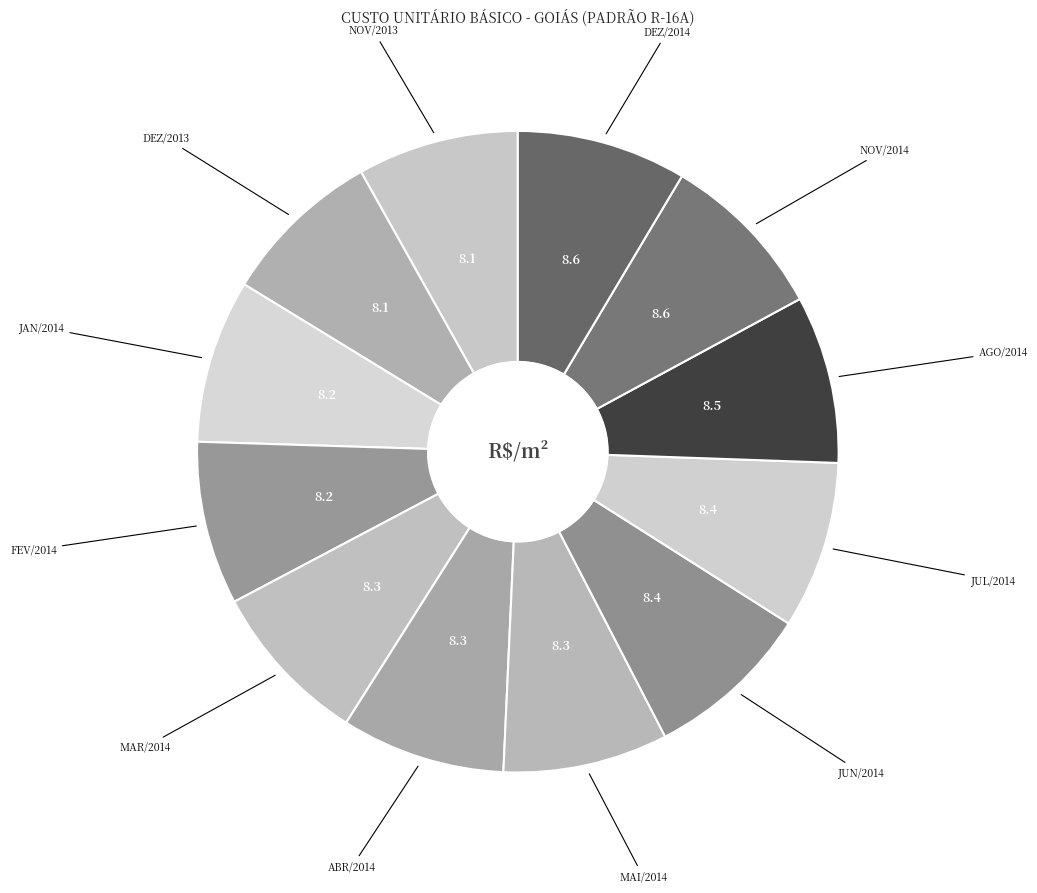

Does NOV/2014 represent more than half of the total?

No